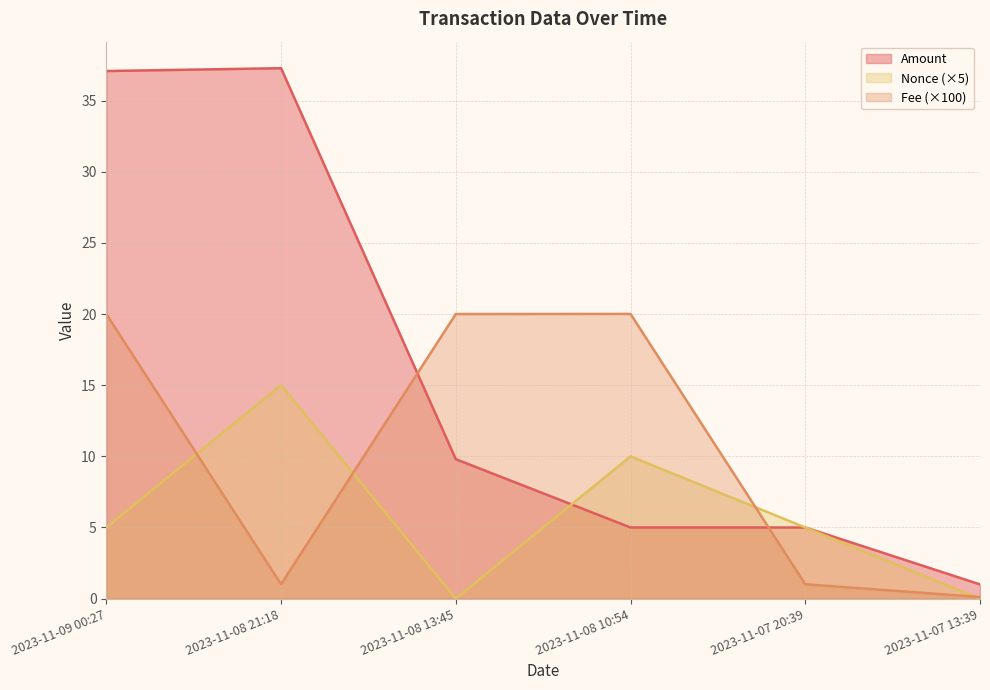

Reading right to left, list all the values displayed in this chart.

Amount: 1.0	5.0	5.0	9.8	37.3	37.1
Fee: 0.1	1.0	20.0	20.0	1.0	20.0
Nonce: 0.0	5.0	10.0	0.0	15.0	5.0